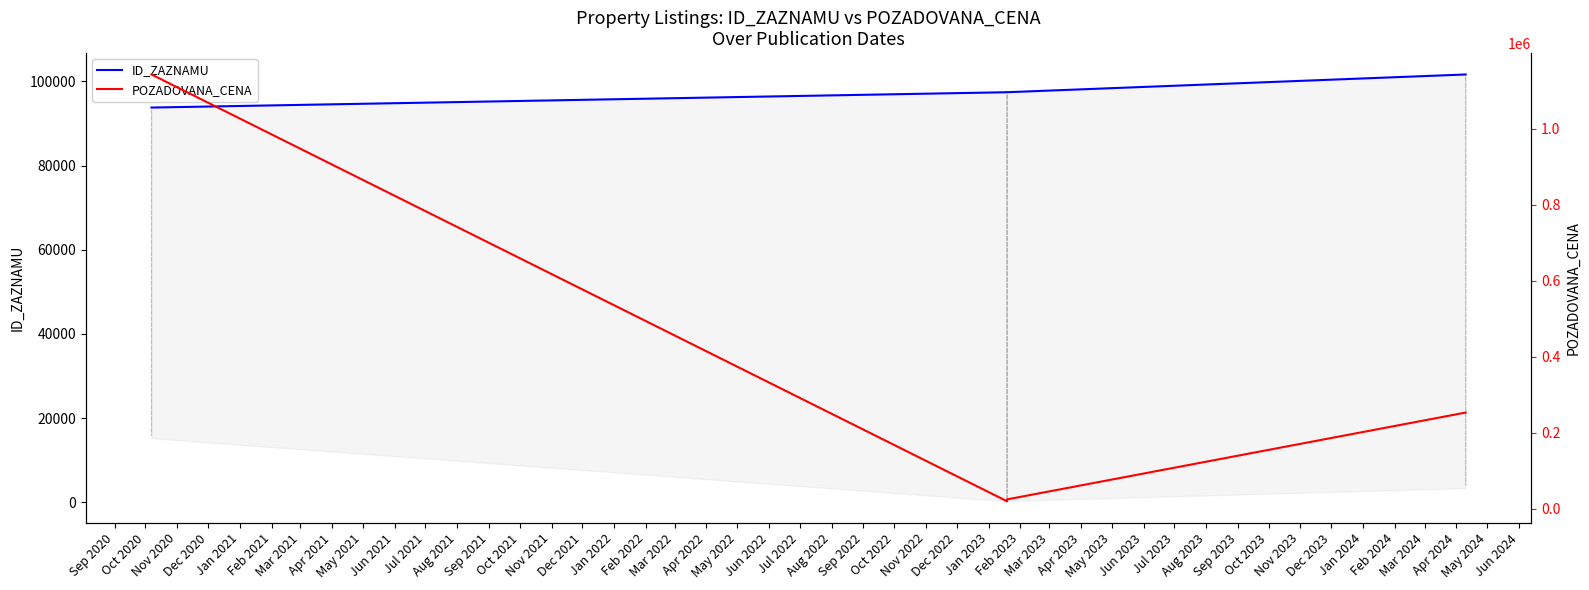

Rank the series at Dec 2020 from lowest to highest value.

ID_ZAZNAMU, POZADOVANA_CENA